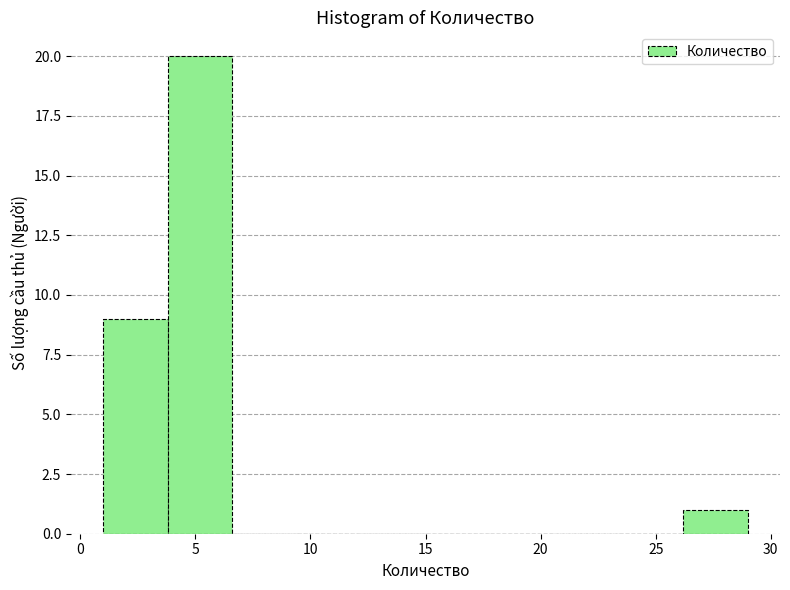

Reading left to right, list every bar in this chart as the range it spans on the x-axis followed by its height. Neither the bar edges nor the heights are printed on the chart, so give them approximately, as read against the axes.

1.0 to 3.8: 9
3.8 to 6.6: 20
6.6 to 9.4: 0
9.4 to 12.2: 0
12.2 to 15.0: 0
15.0 to 17.8: 0
17.8 to 20.6: 0
20.6 to 23.4: 0
23.4 to 26.2: 0
26.2 to 29.0: 1